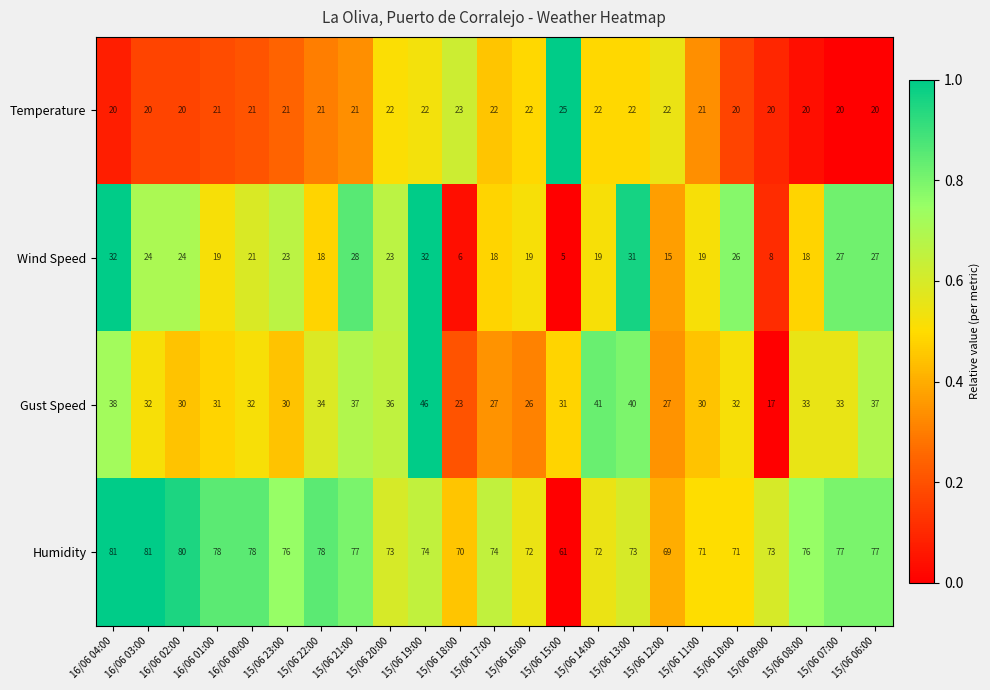

Count the Temperature values in the range 20 to 22.

21